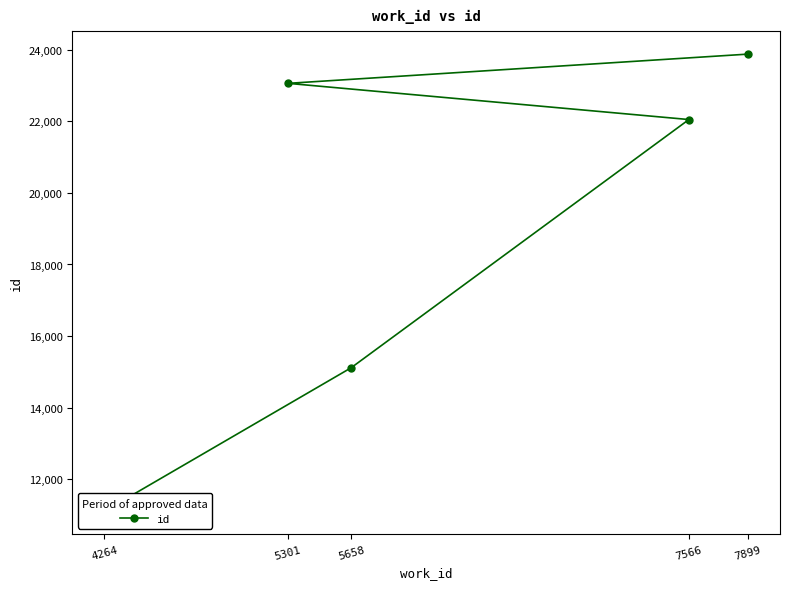

At which label is the value closest to 17492?

5658